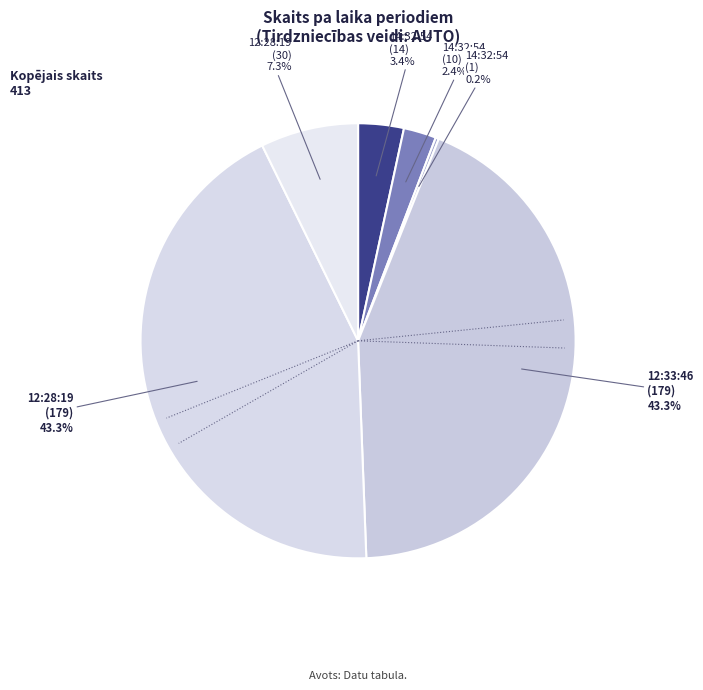

How many slices are in this pie chart?

6